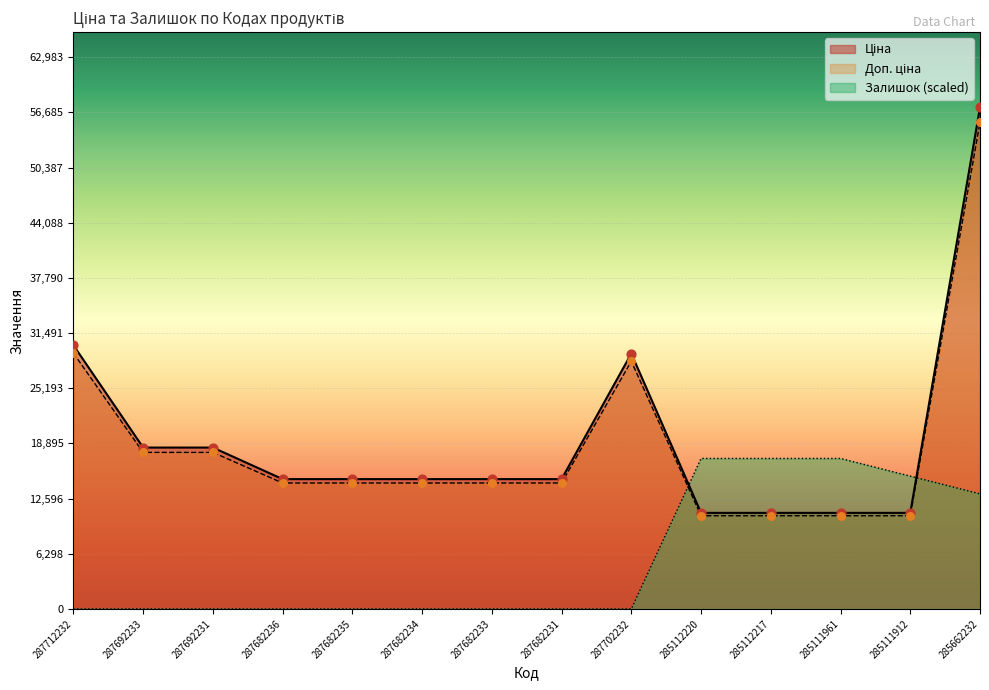

What are all the series names shown in the legend?

Ціна, Доп. ціна, Залишок